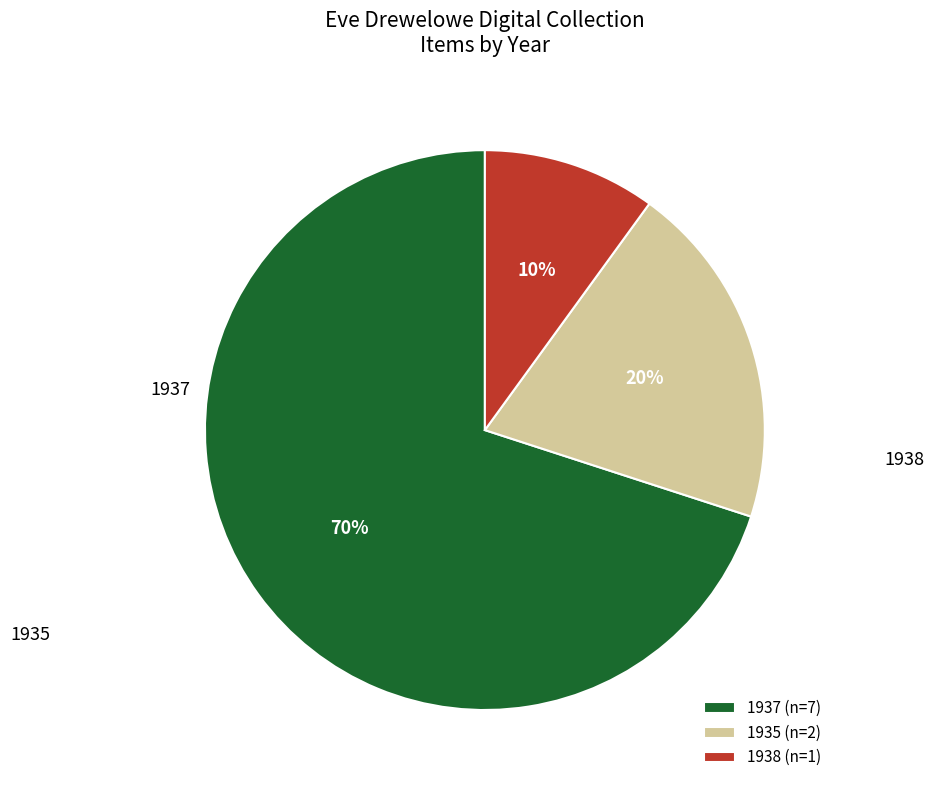

What is the smallest slice in the pie chart?

1938 (n=1)